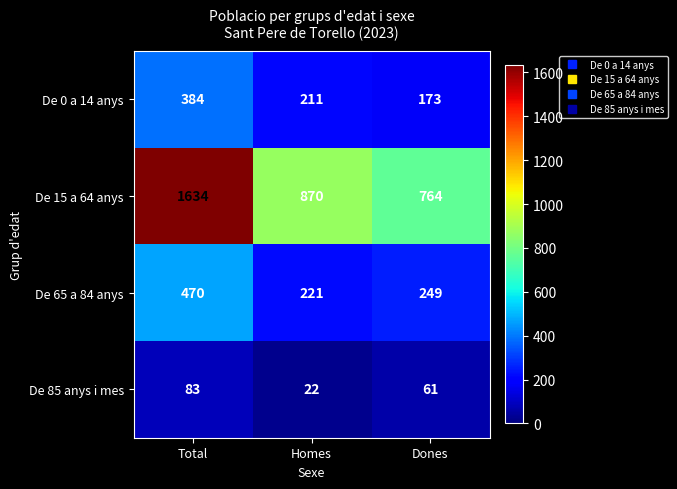

What is the sum of the De 15 a 64 anys values at Homes and Dones?

1634